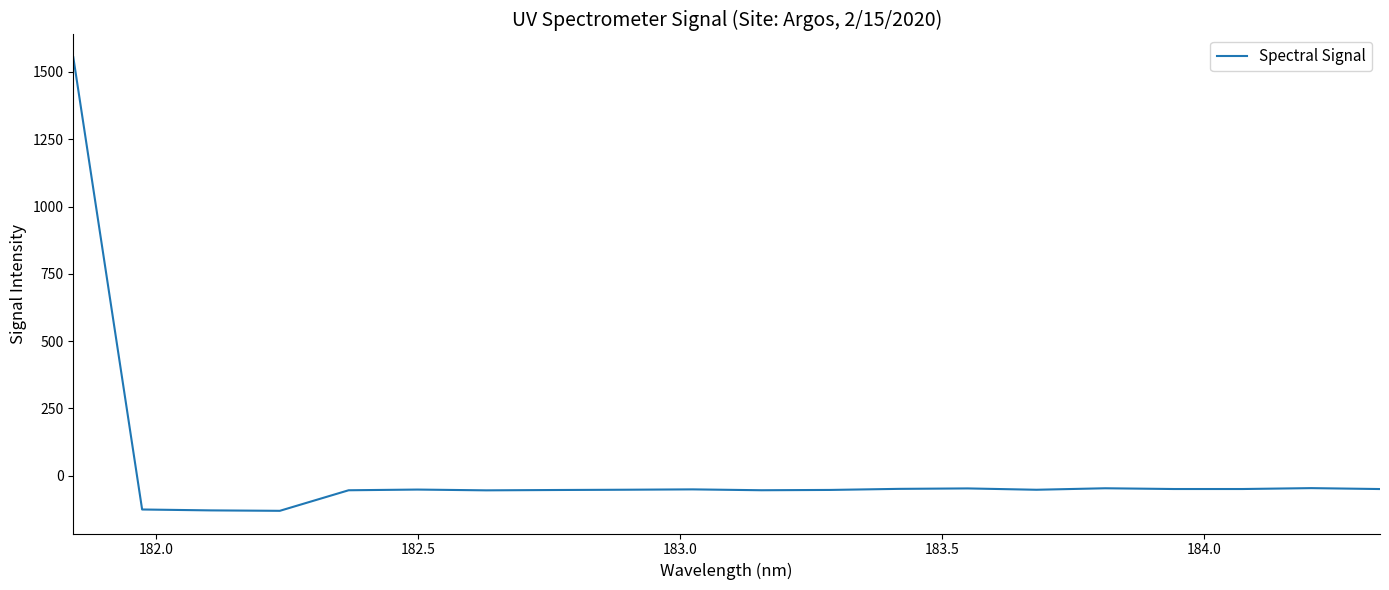

What is the maximum value shown in the chart?

1554.9